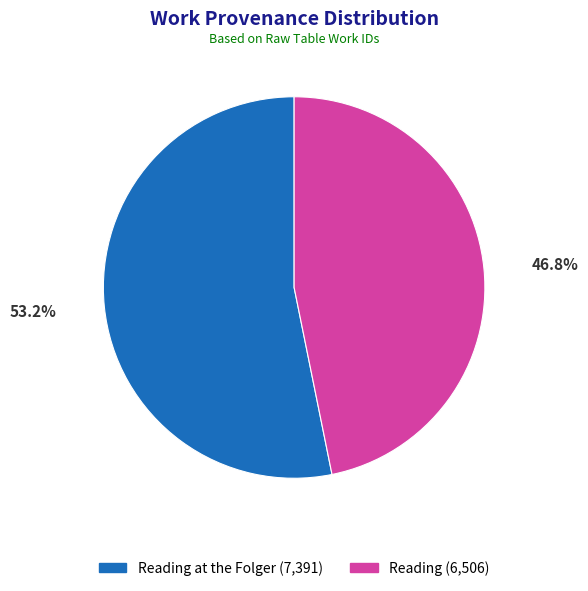

Is there a majority slice in this chart?

Yes